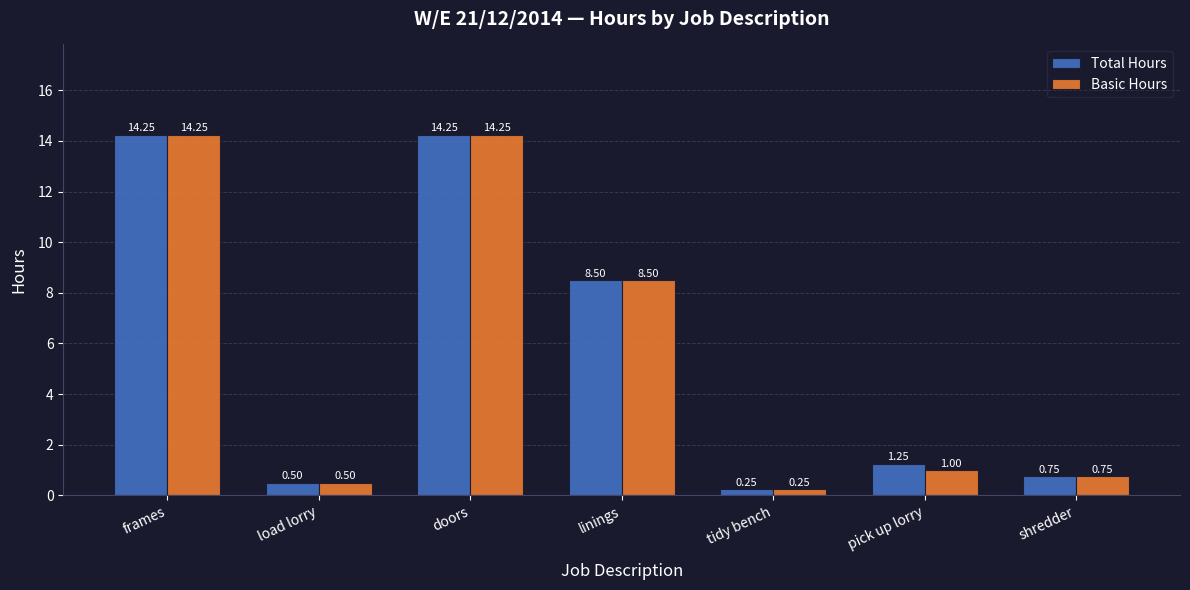

List the series in order of their overall mean, highest first.

Total Hours, Basic Hours